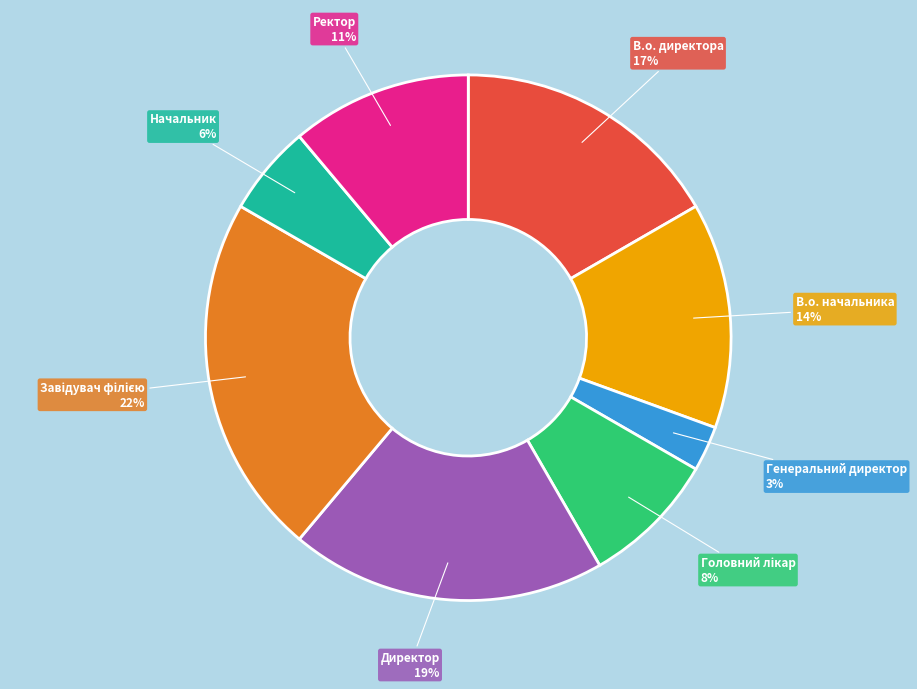

Is there any slice that represents more than half of the pie?

No